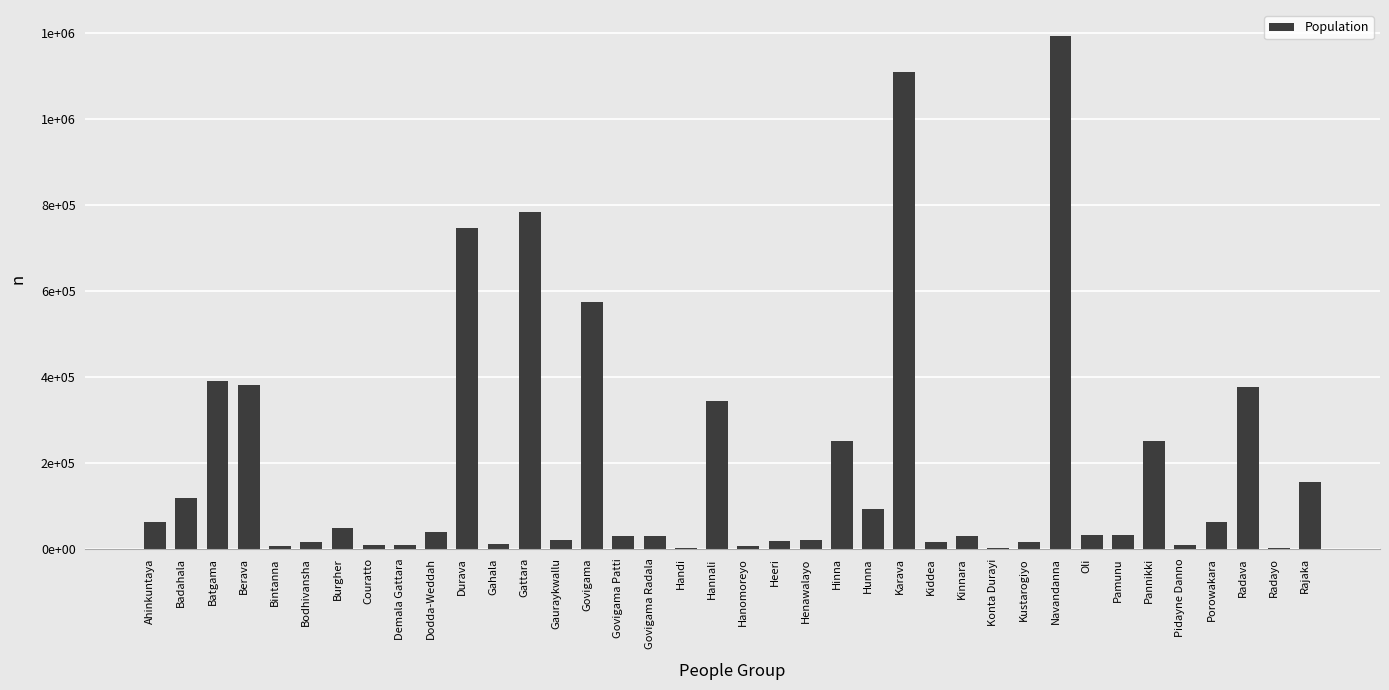

Reading left to right, list all the values displayed in this chart.

62000	117000	390000	381000	7000	15000	47000	7100	8300	39000	747000	11000	784000	20000	575000	28000	28000	1800	344000	5500	18000	20000	250000	93000	1110000	16000	29000	2000	15000	1194000	31000	31000	250000	9100	61000	375000	1800	154000